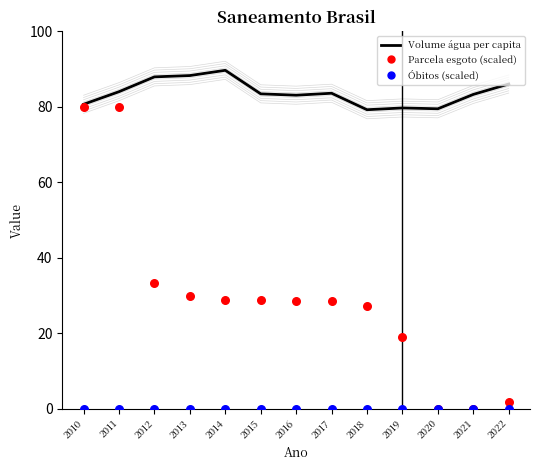

At which category is the sum across all series the highest?

2011